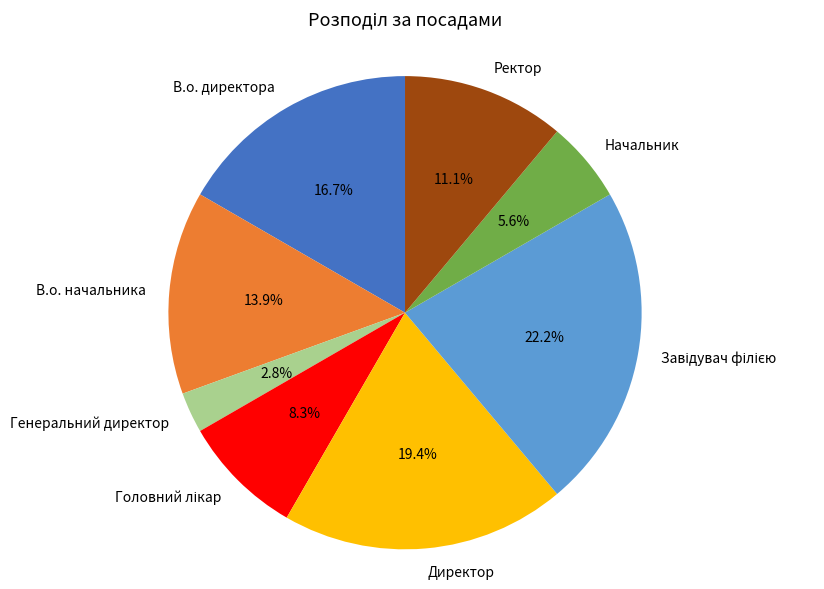

How many segments does this pie chart have?

8